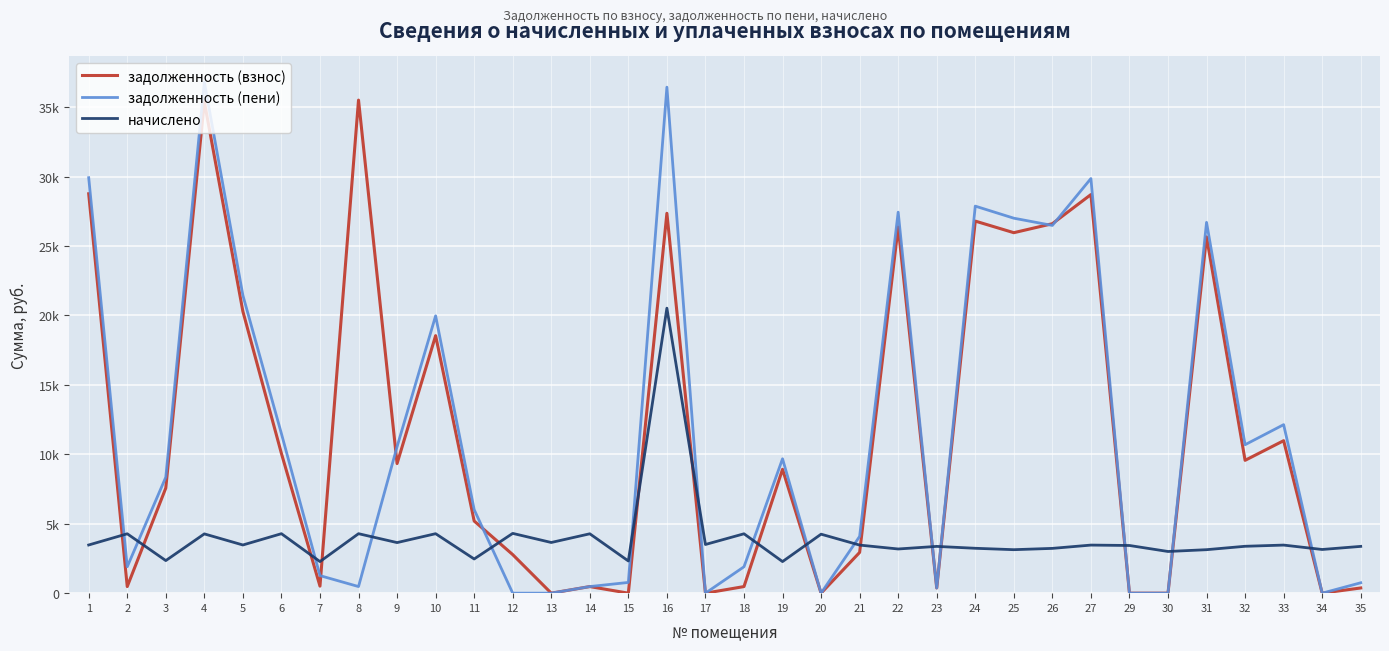

What is the difference between the second highest and minimum values in the задолженность (пени) series?

36445.7